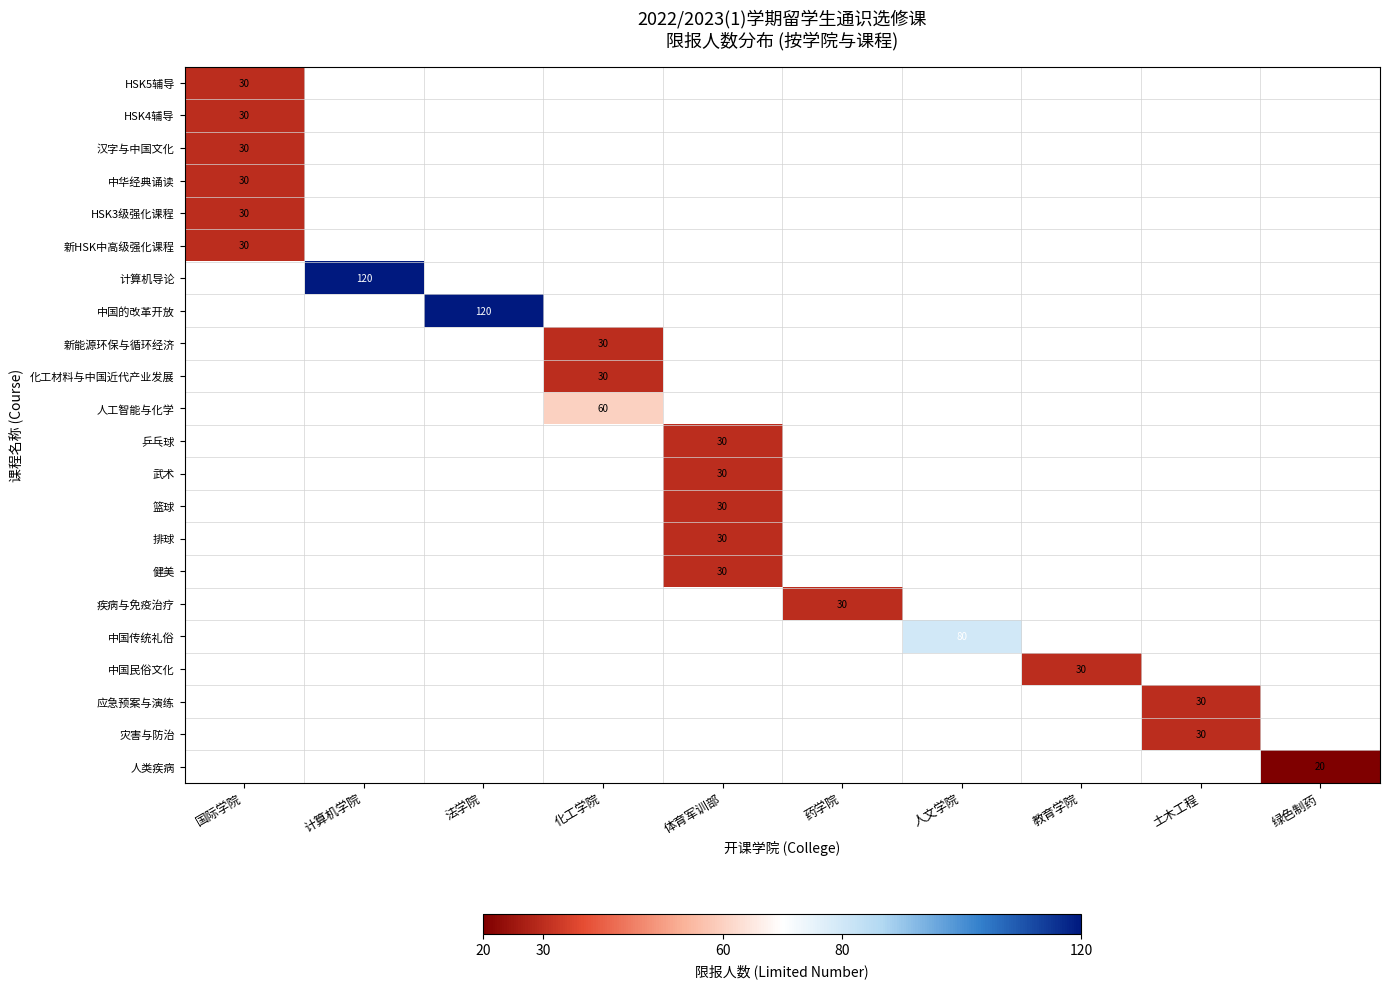

At how many categories does at least one series exceed 74?

3